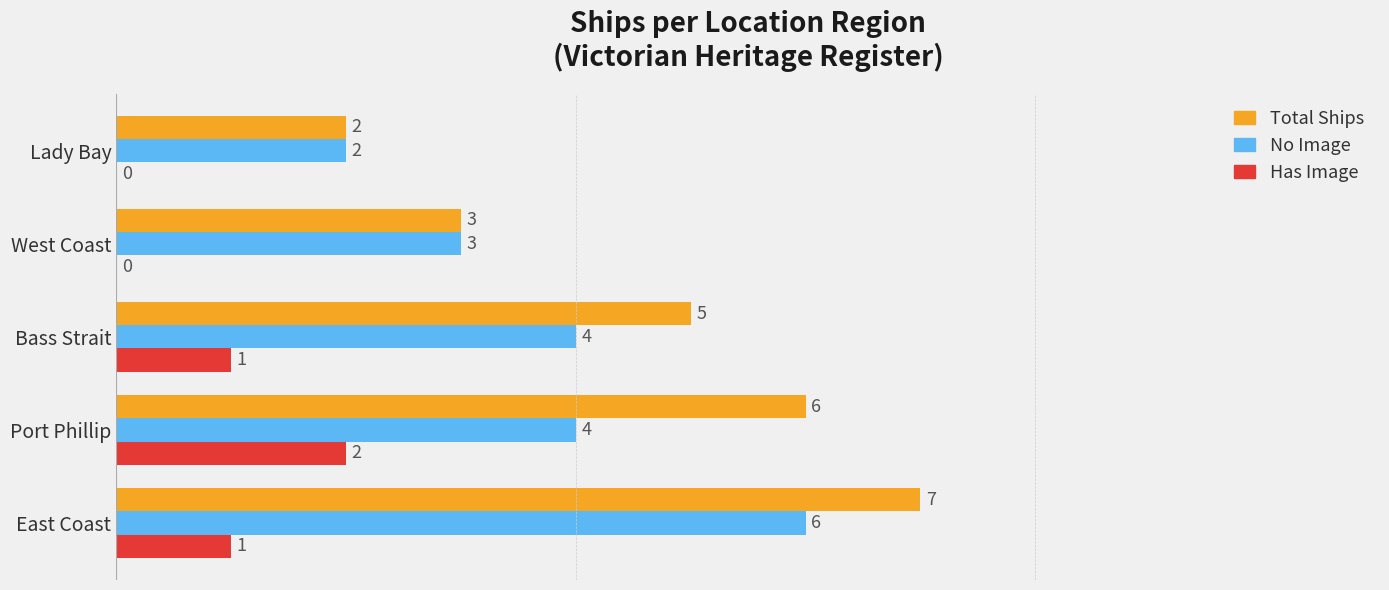

At which category is the sum across all series the highest?

East Coast